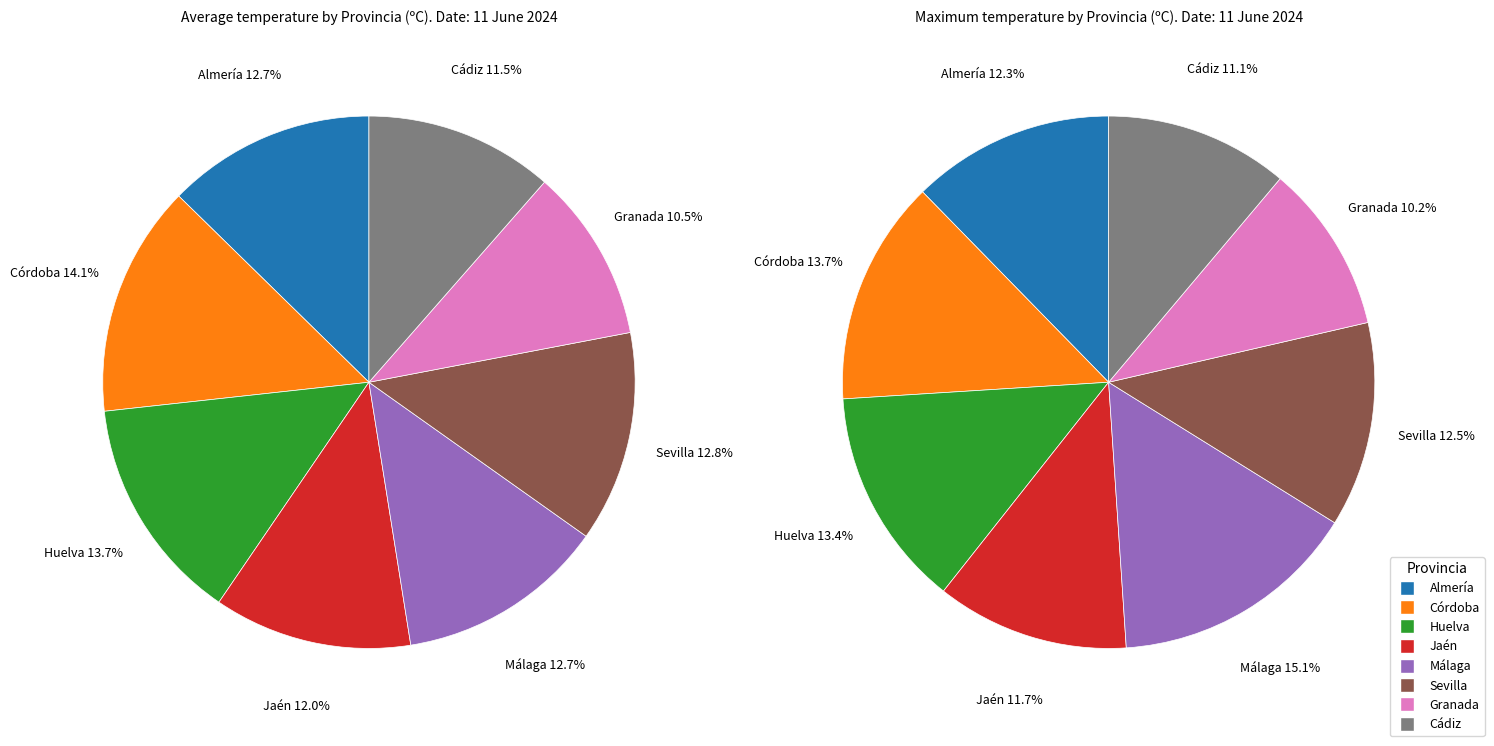

Combined, what portion of the pie is Córdoba and Cádiz?

25.5%